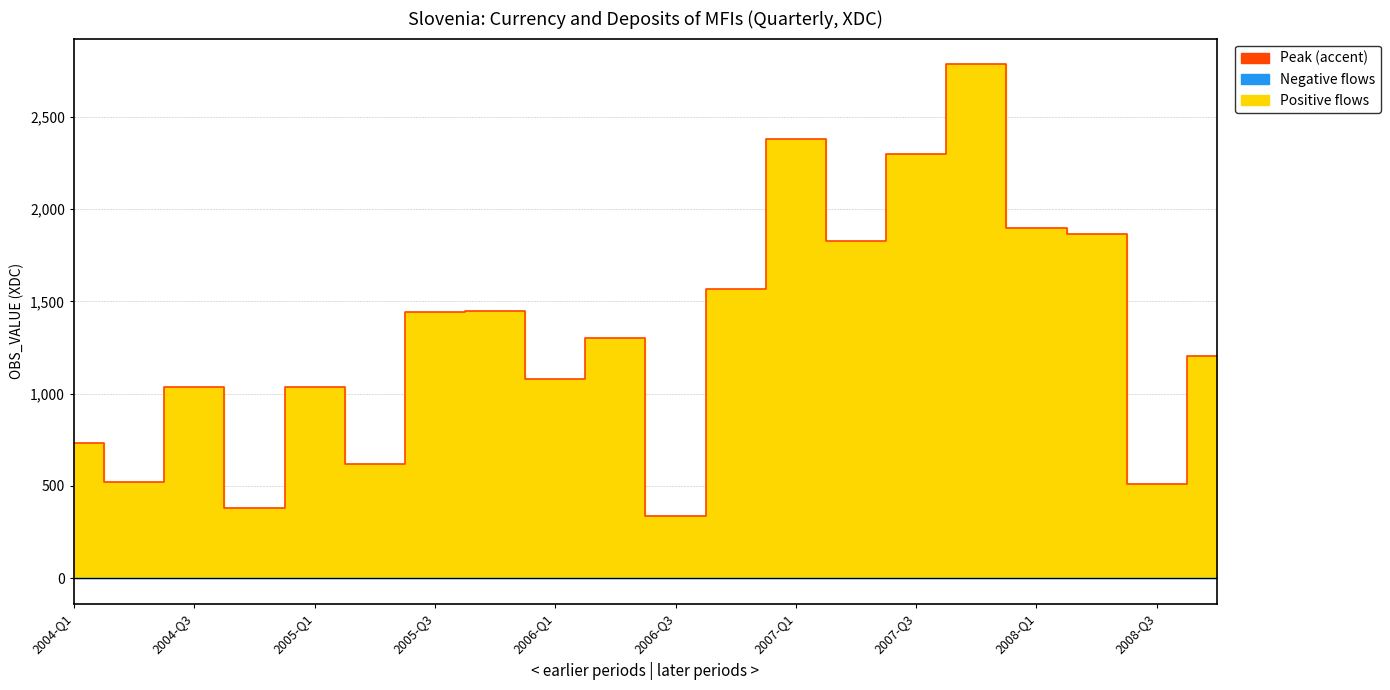

What position from the right is 2007-Q1?

8